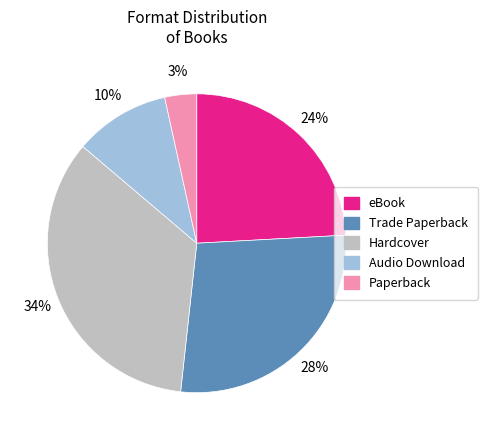

Is there any slice that represents more than half of the pie?

No